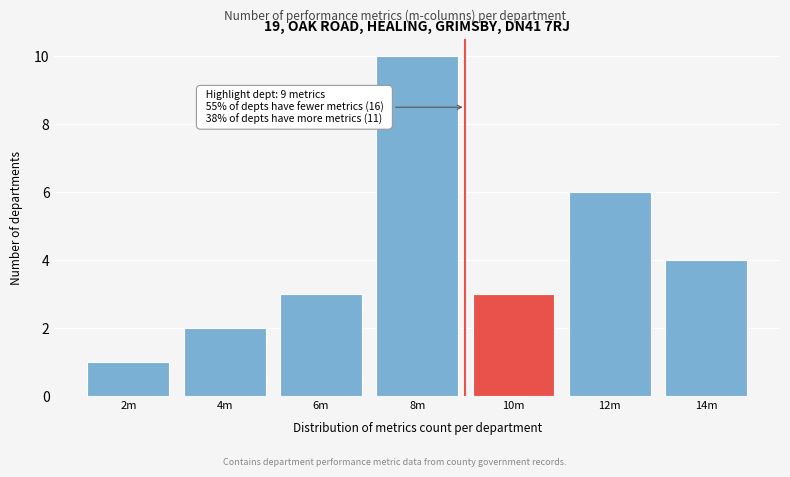

Reading left to right, transcribe all the data shown in this chart.

2m=1	4m=2	6m=3	8m=10	10m=3	12m=6	14m=4